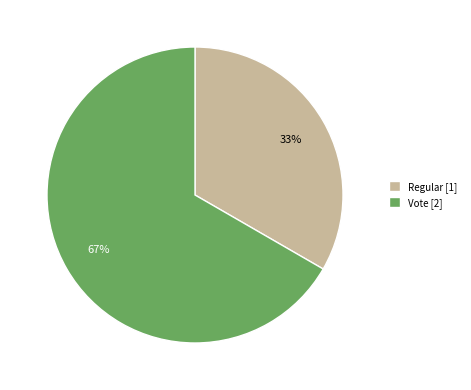

True or false: Vote accounts for 67% of the total.

True